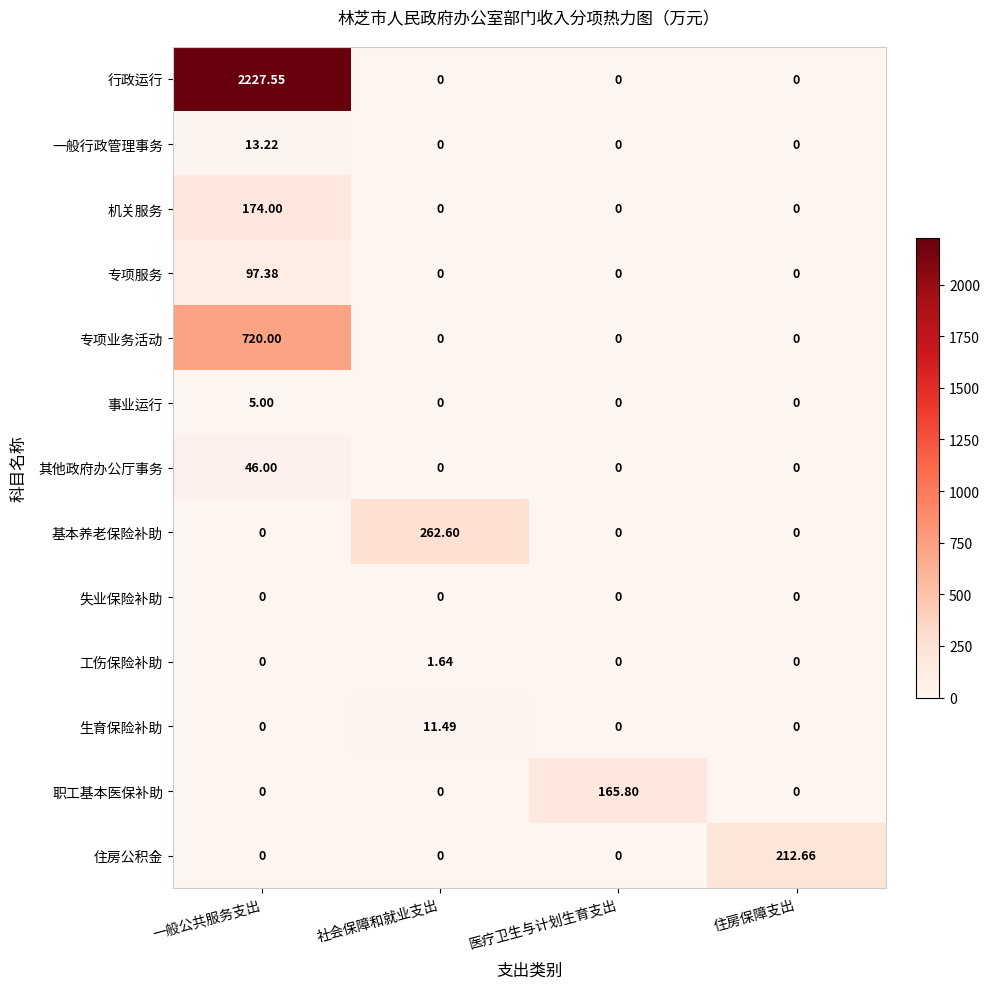

Which series has the largest total across all categories?

行政运行